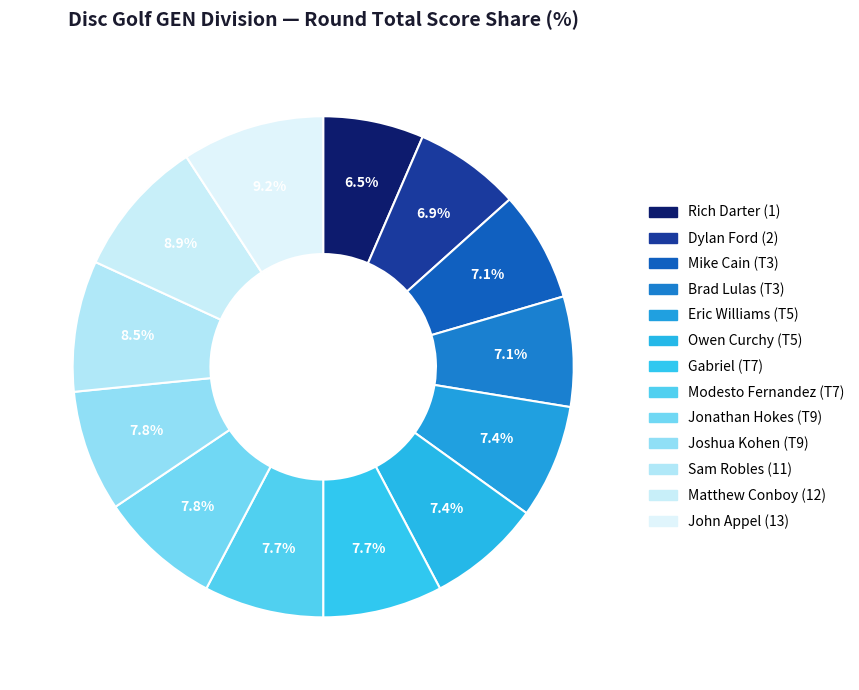

To the nearest percent, what is the difference between the Modesto Fernandez (T7) and John Appel (13) slice percentages?

1%